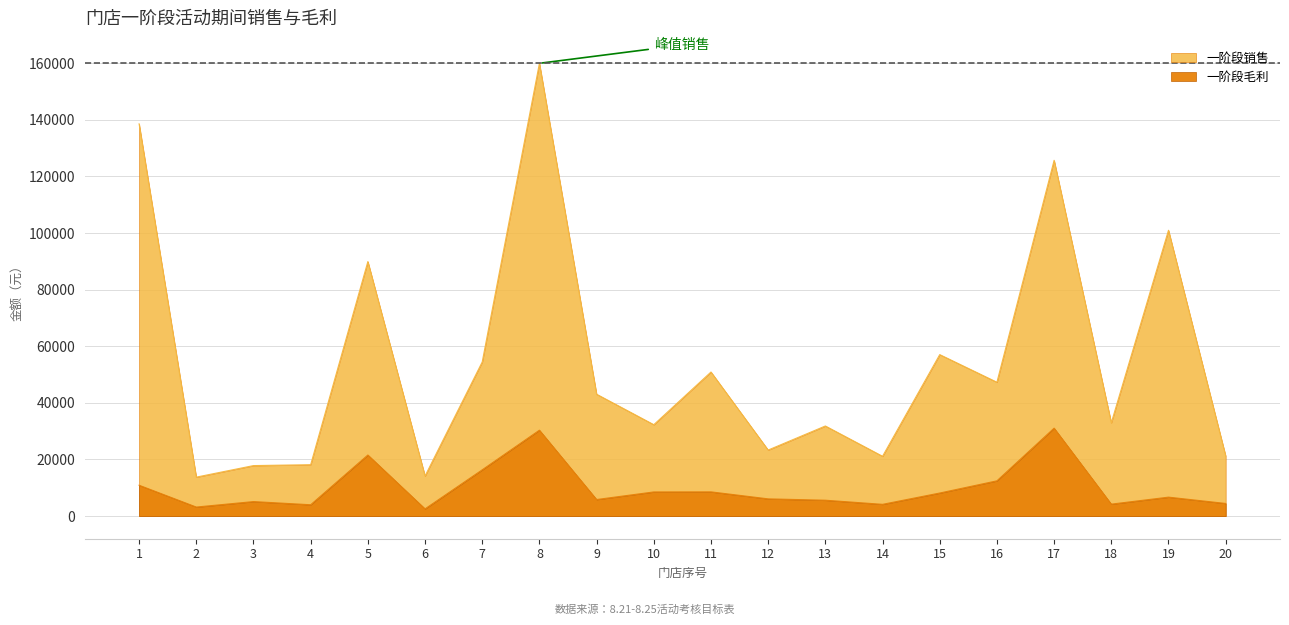

In 一阶段销售, how many points are higher than both neighbors (excluding endpoints)?

7